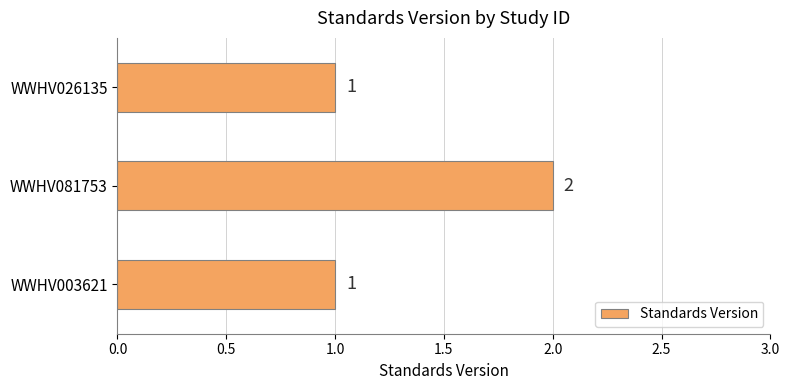

Reading top to bottom, transcribe all the data shown in this chart.

1	2	1